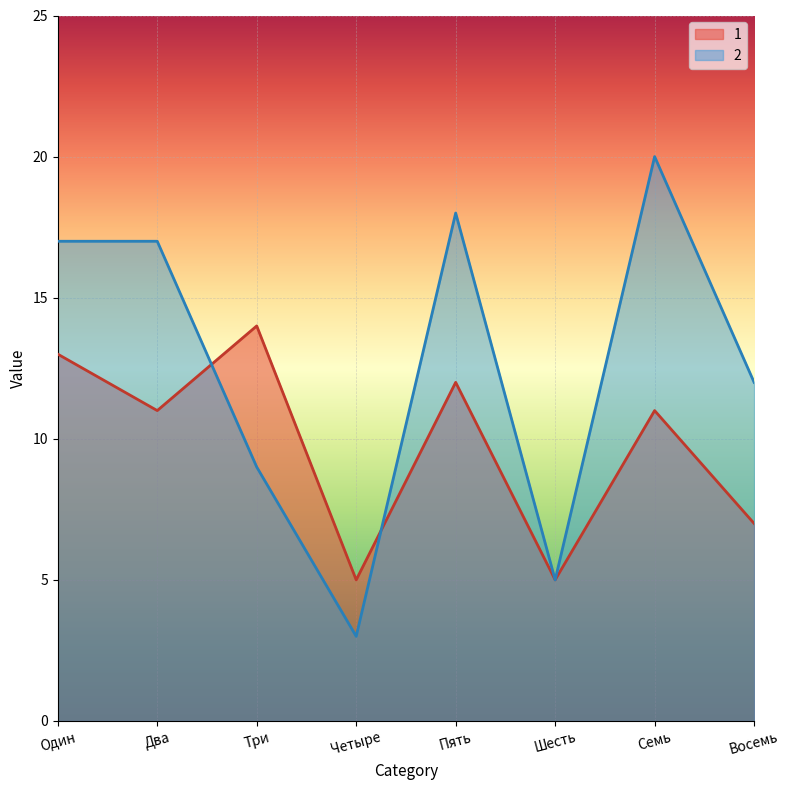

What is the sum of the 1 values at Восемь and Один?

20